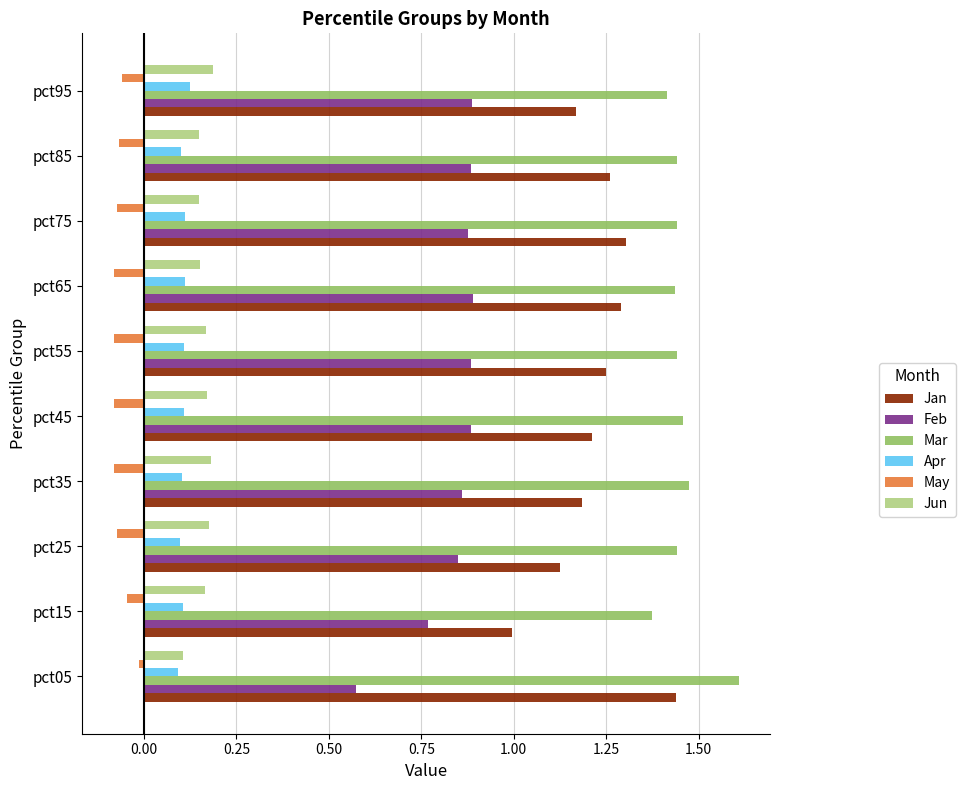

The Jun series shows 0.1 at pct95. True or false?

False